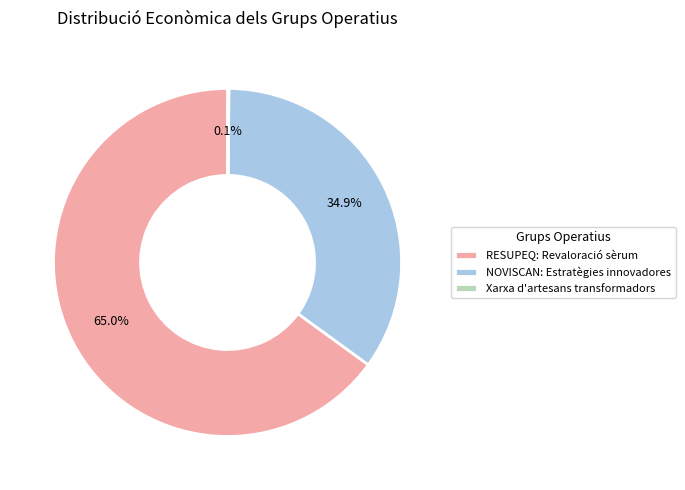

What percentage do RESUPEQ: Revaloració sèrum and NOVISCAN: Estratègies innovadores together represent?

99.9%